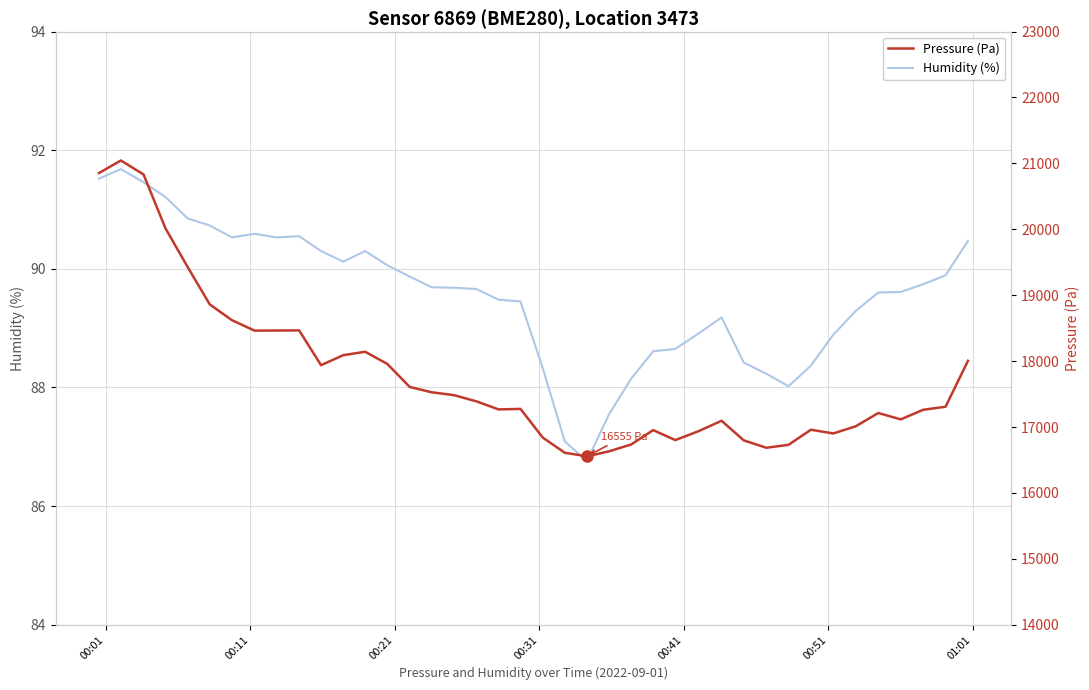

What is the minimum value for Humidity (%)?

86.8